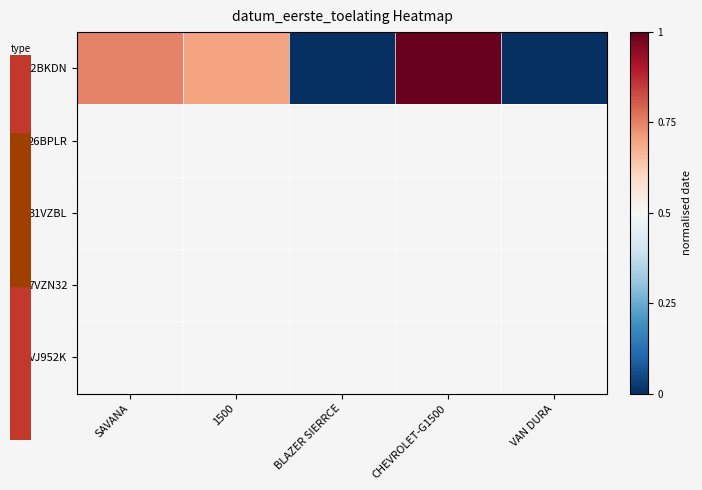

Reading left to right, extract all data points from this chart.

SAVANA=0.7	1500=0.7	BLAZER SIERRCE=0.0	CHEVROLET-G1500=1.0	VAN DURA=0.0